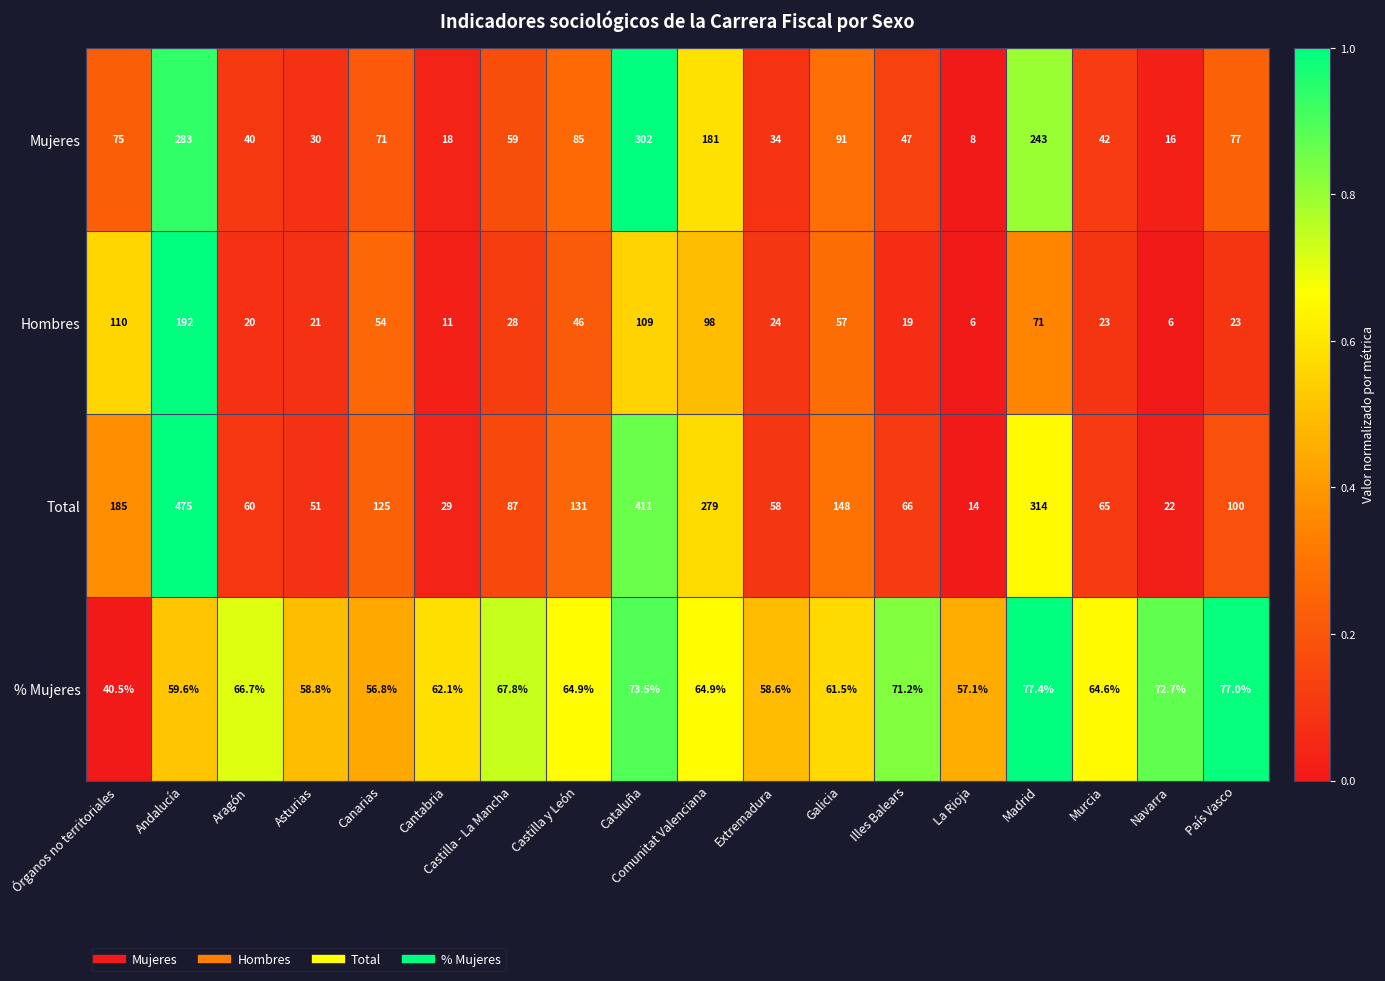

What is the minimum value for Mujeres?

8.0